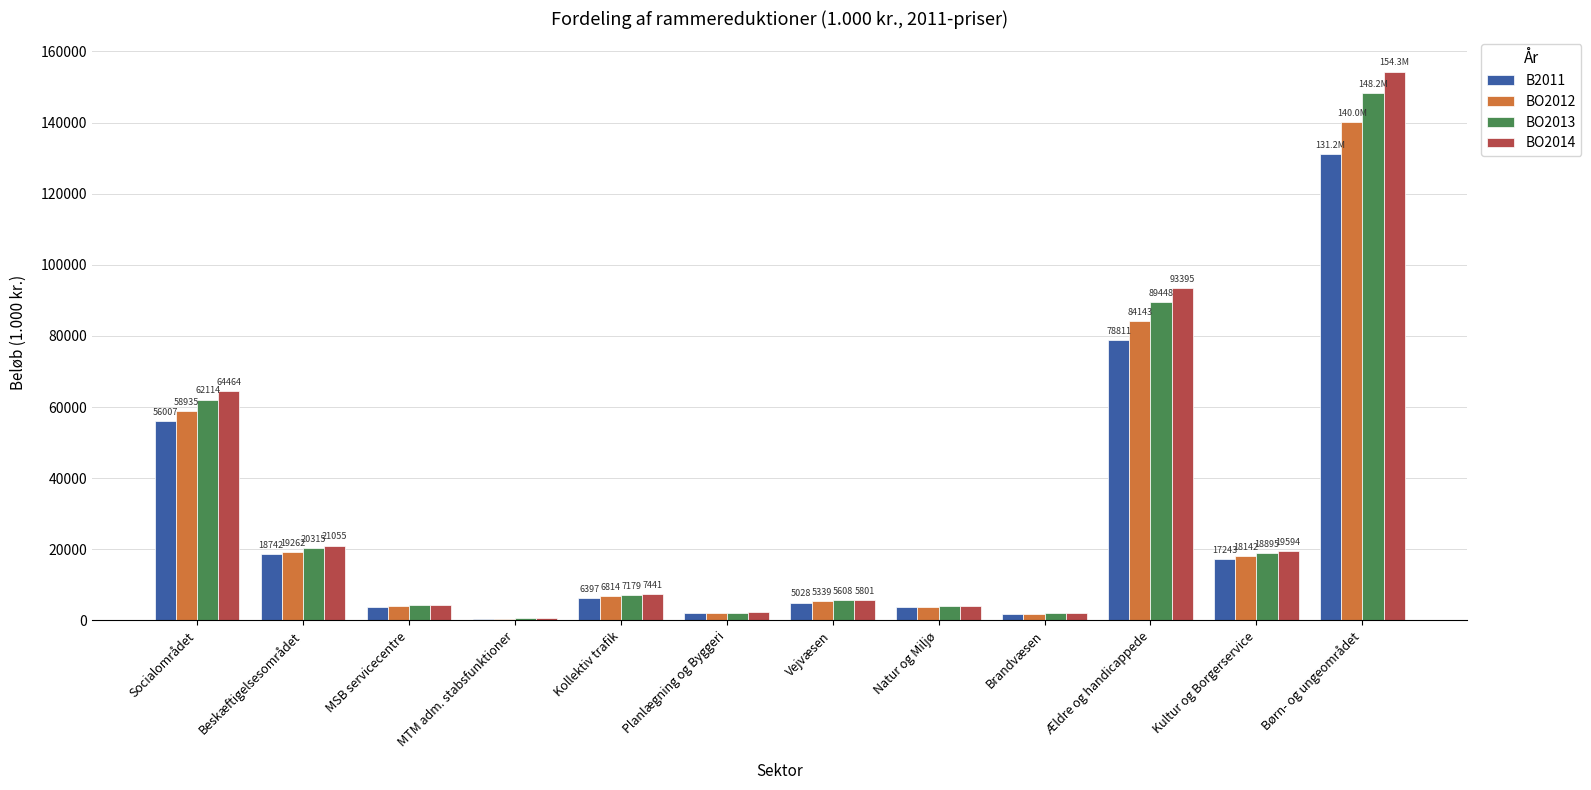

Are the bars horizontal?

No